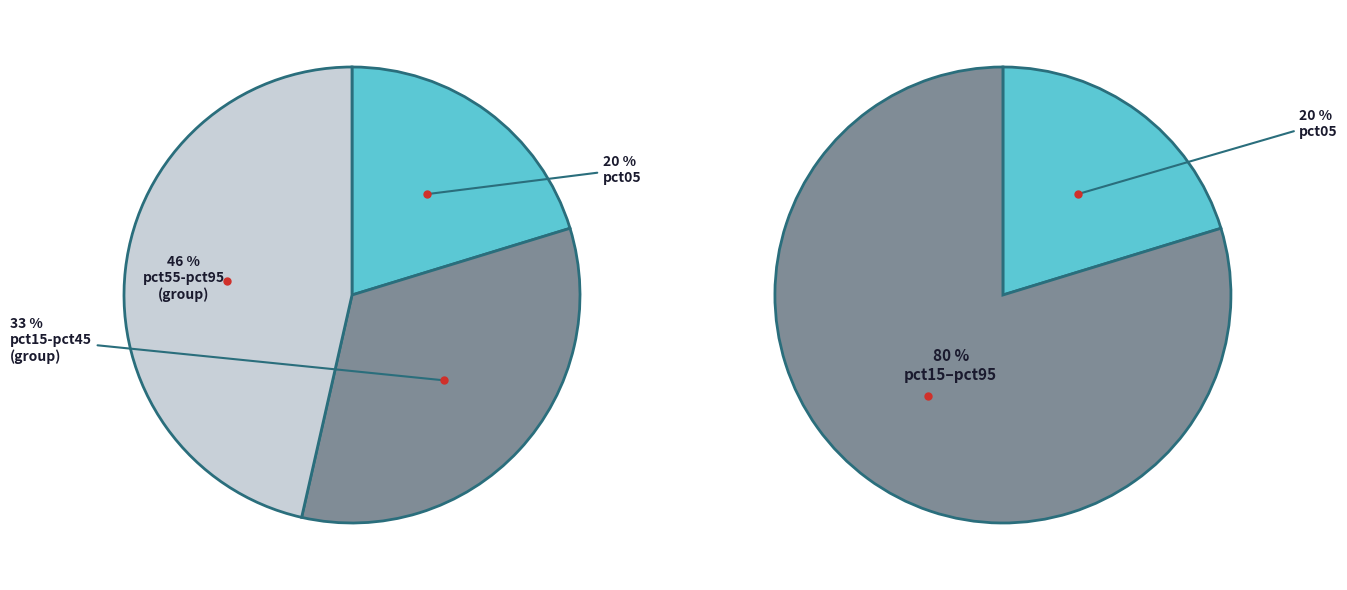

Combined, what portion of the pie is pct85 and pct45?

16.8%